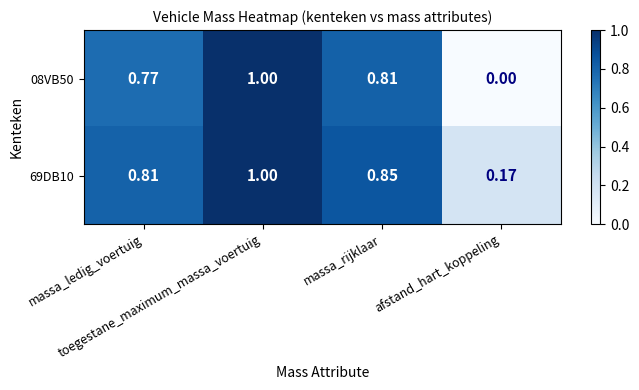

At how many categories does at least one series exceed 0?

4